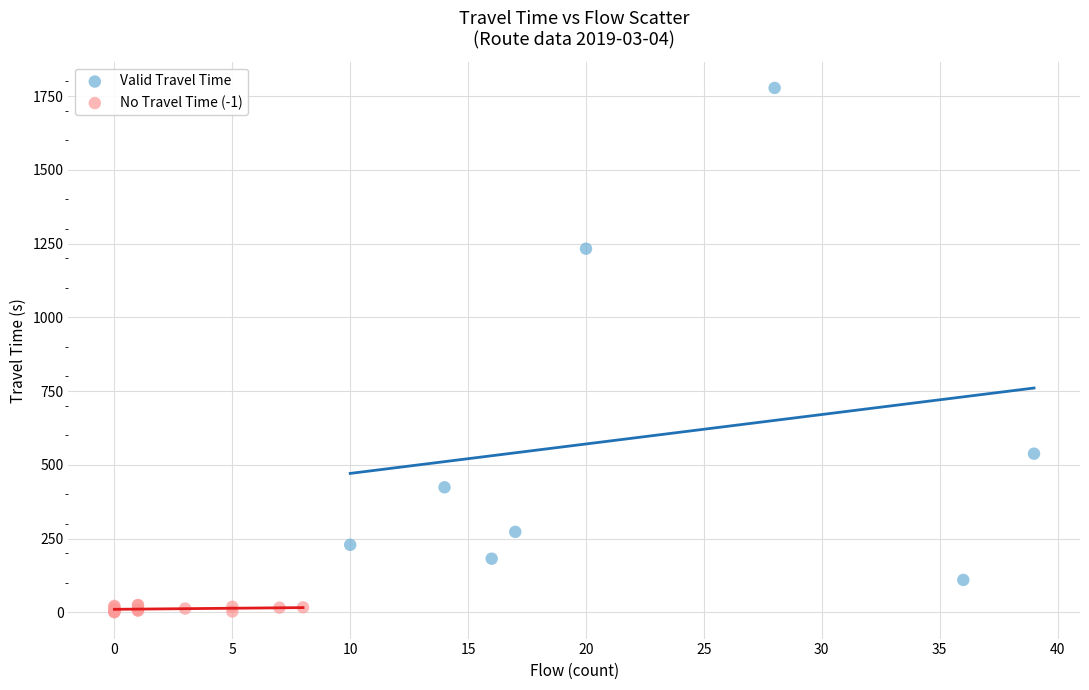

Which series contains the lowest Y value?

No Travel Time (-1)